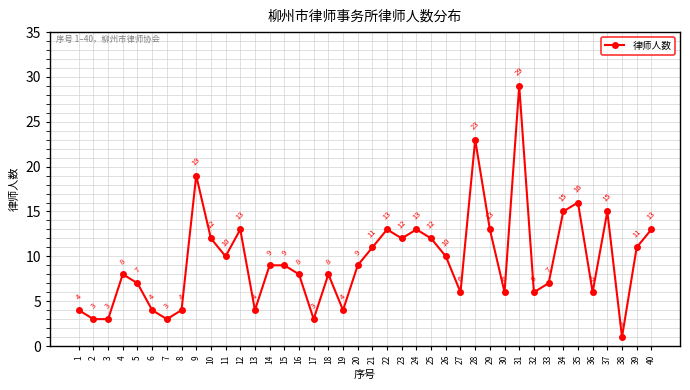

What is the value of the 16th point from the left?

8